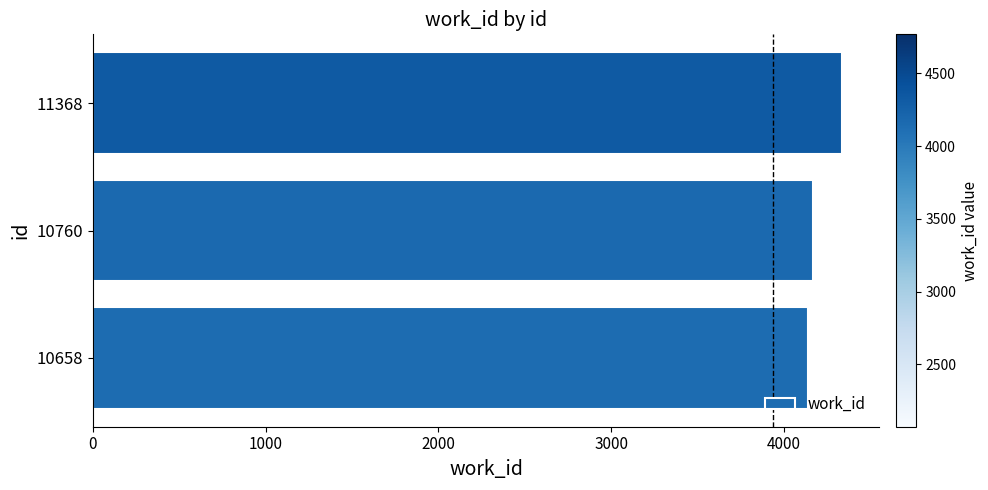

What is the ratio of the value at 10760 to the value at 11368?

1.0